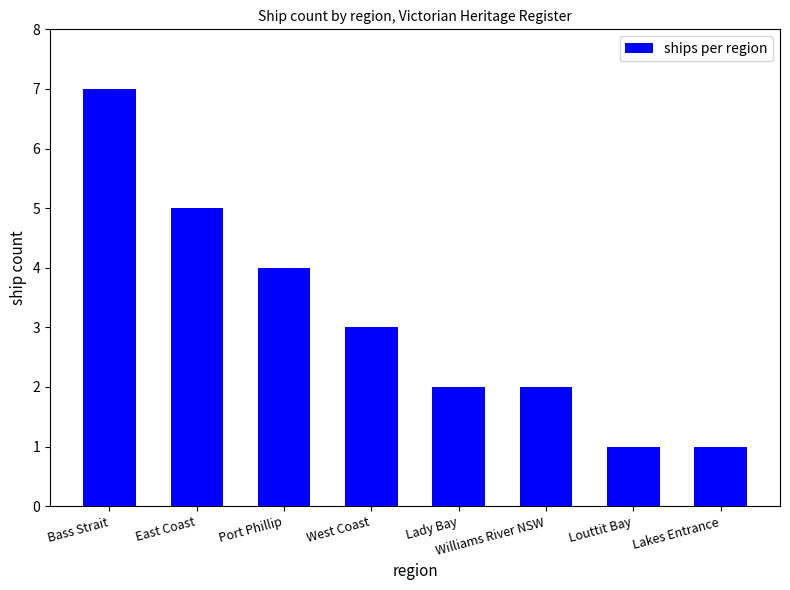

How many series are shown in this chart?

1